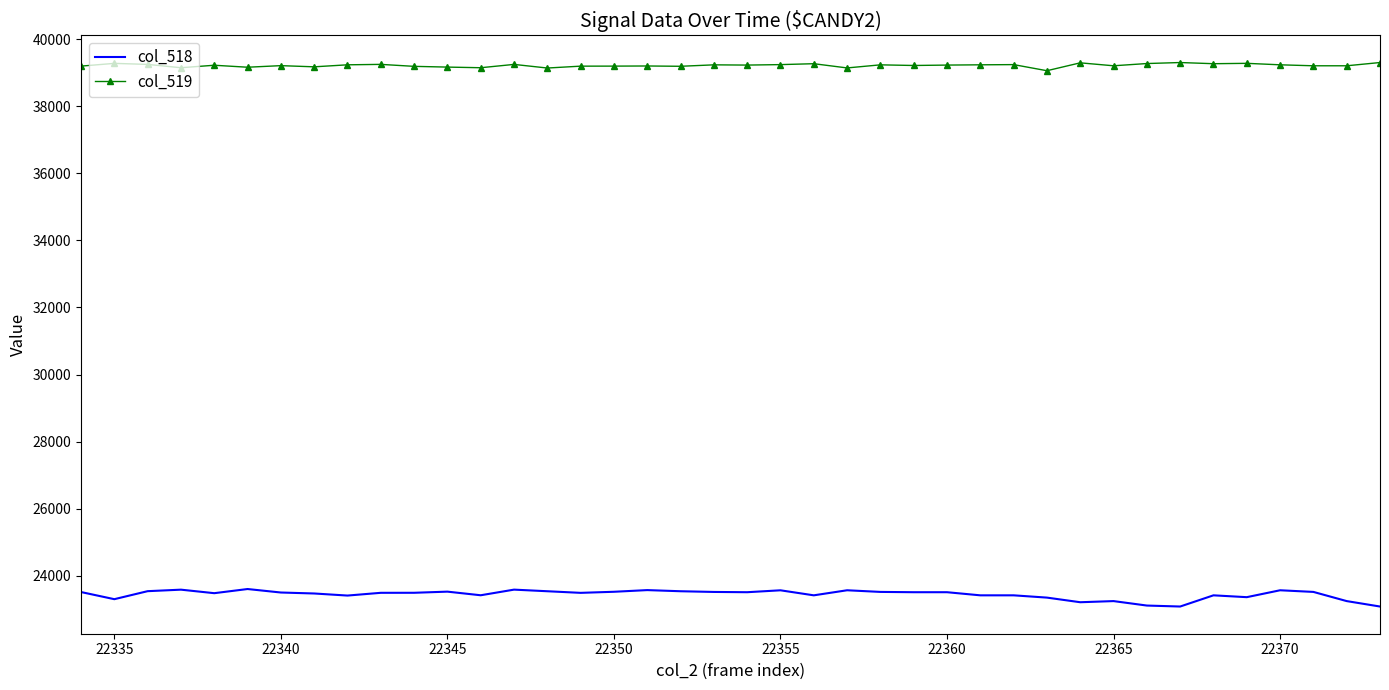

What is the greatest value displayed?

39309